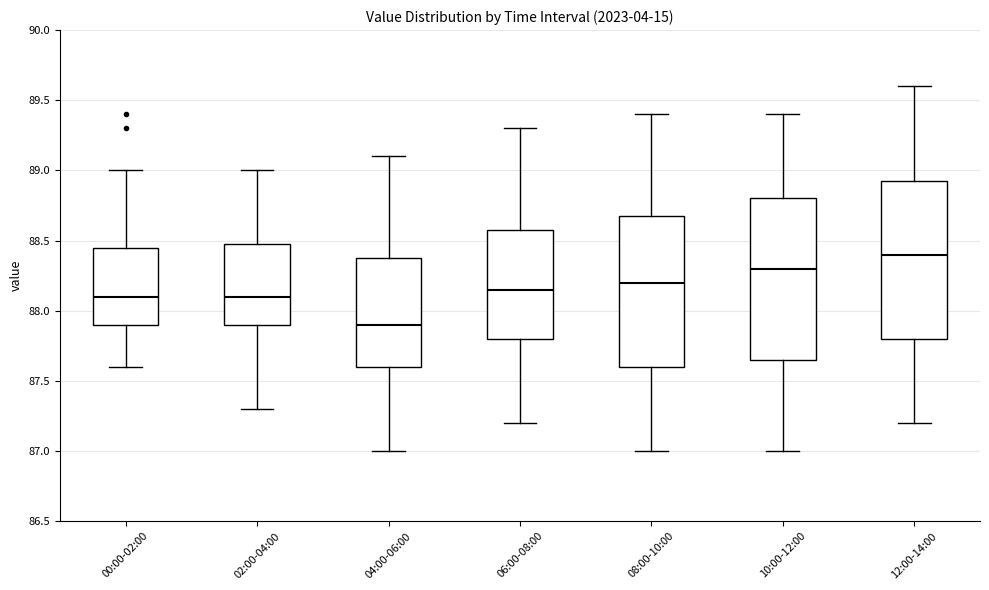

Which box has the lowest median line?

04:00-06:00